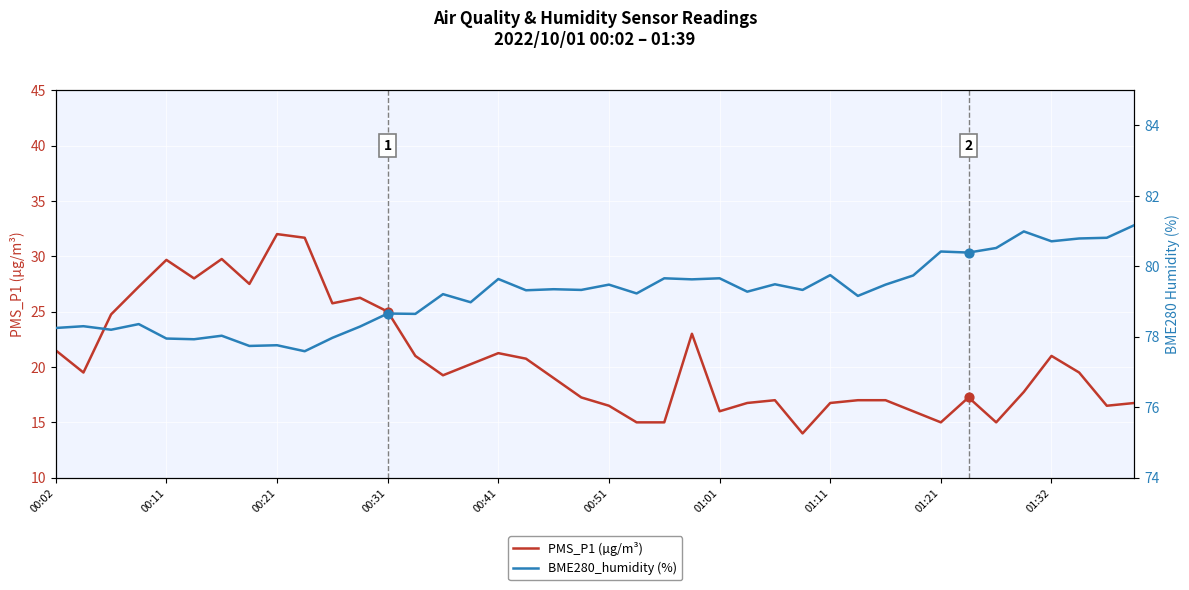

Which series contains the lowest Y value?

PMS_P1 (µg/m³)